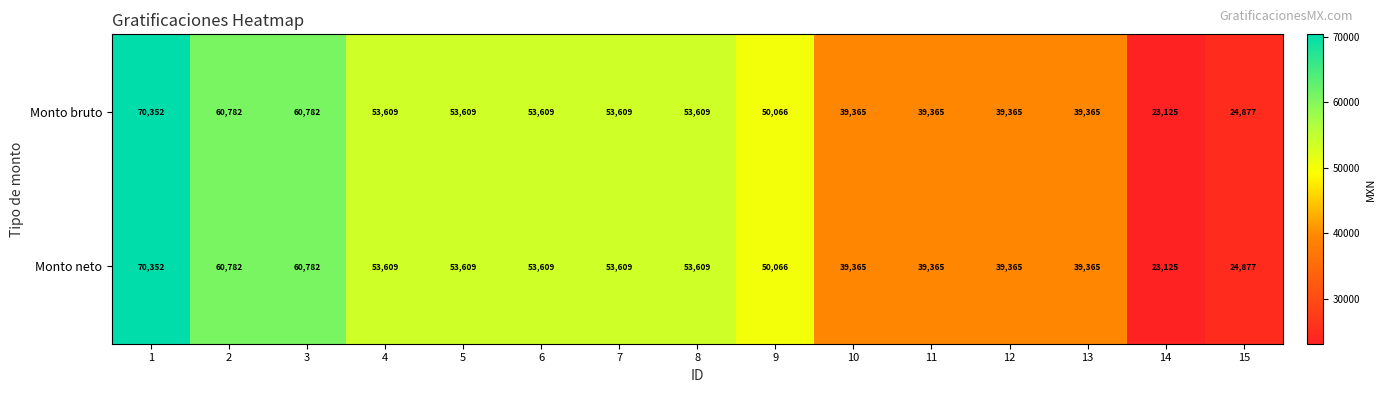

How many series are shown in this chart?

2